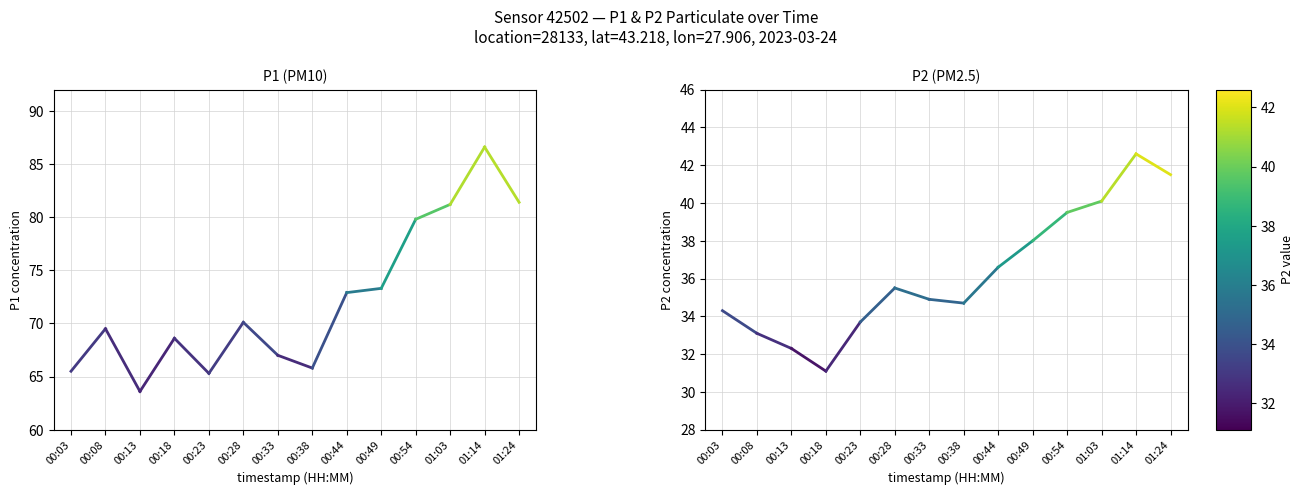

Rank the series at 00:38 from highest to lowest value.

P1, P2